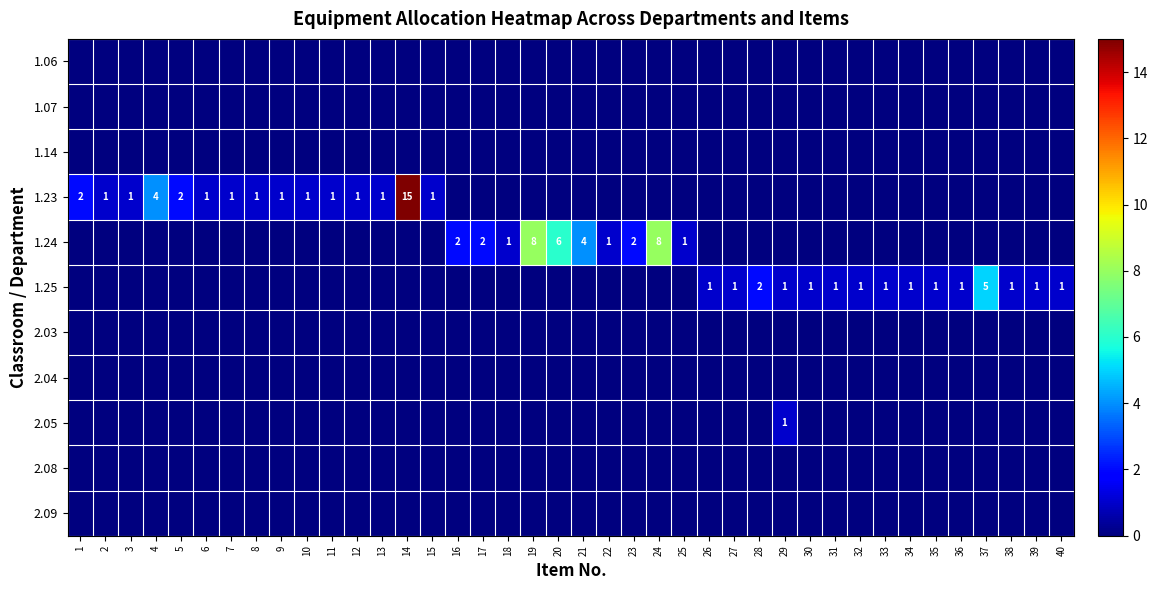

Is it true that 1.24 equals 1 at 18?

True